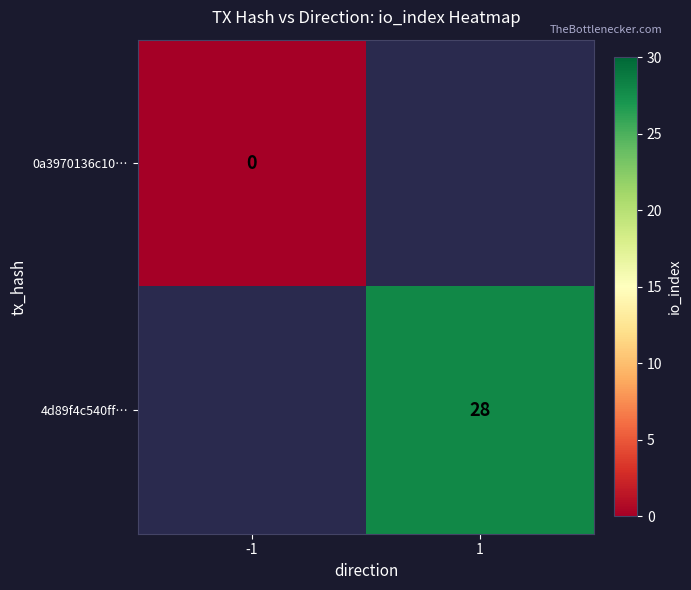

True or false: 4d89f4c540ff… has a value of 6 at 1.

False